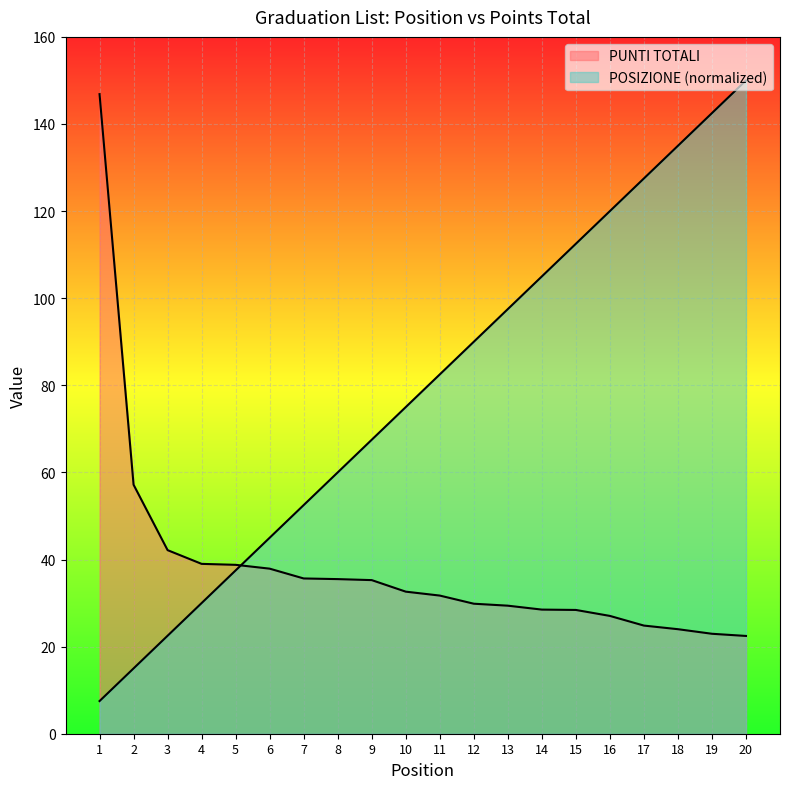

At which label does PUNTI TOTALI first exceed 32?

1